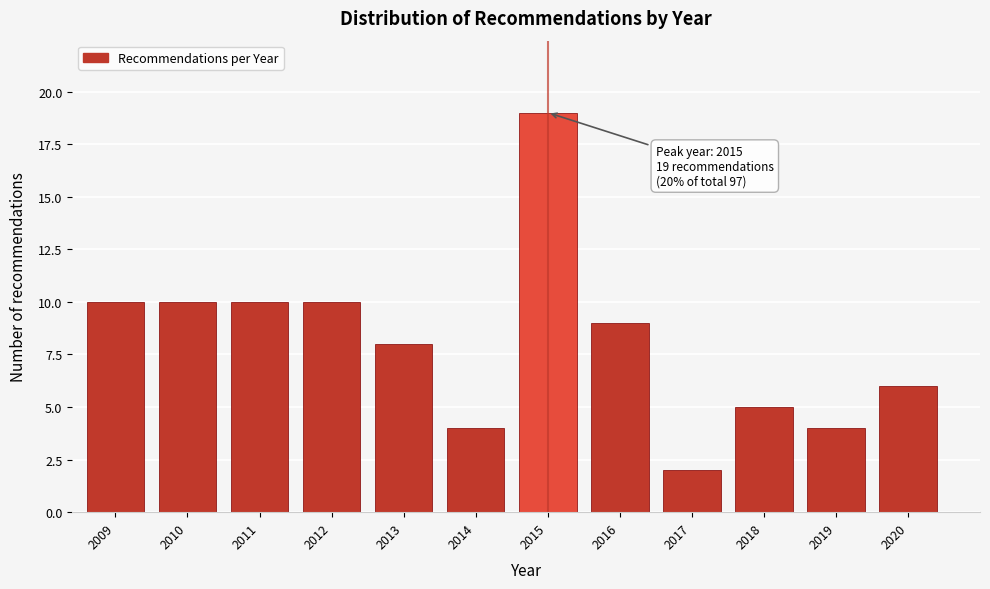

Reading left to right, extract all data points from this chart.

2009=10	2010=10	2011=10	2012=10	2013=8	2014=4	2015=19	2016=9	2017=2	2018=5	2019=4	2020=6